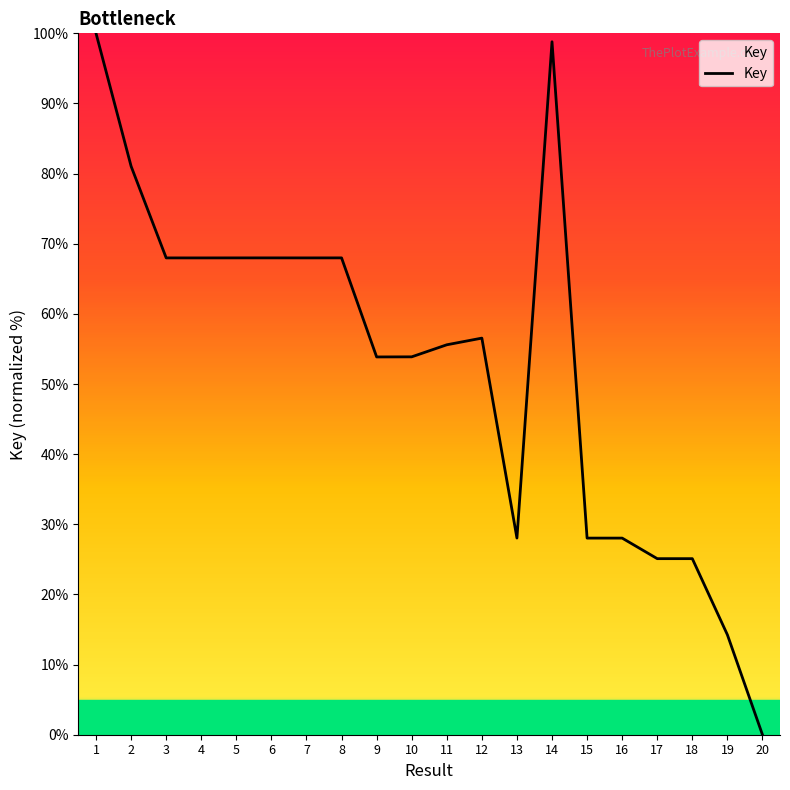

Reading right to left, extract all data points from this chart.

0.0	14.3	25.1	25.1	28.0	28.0	98.8	28.0	56.5	55.6	53.9	53.9	68.0	68.0	68.0	68.0	68.0	68.0	81.0	100.0